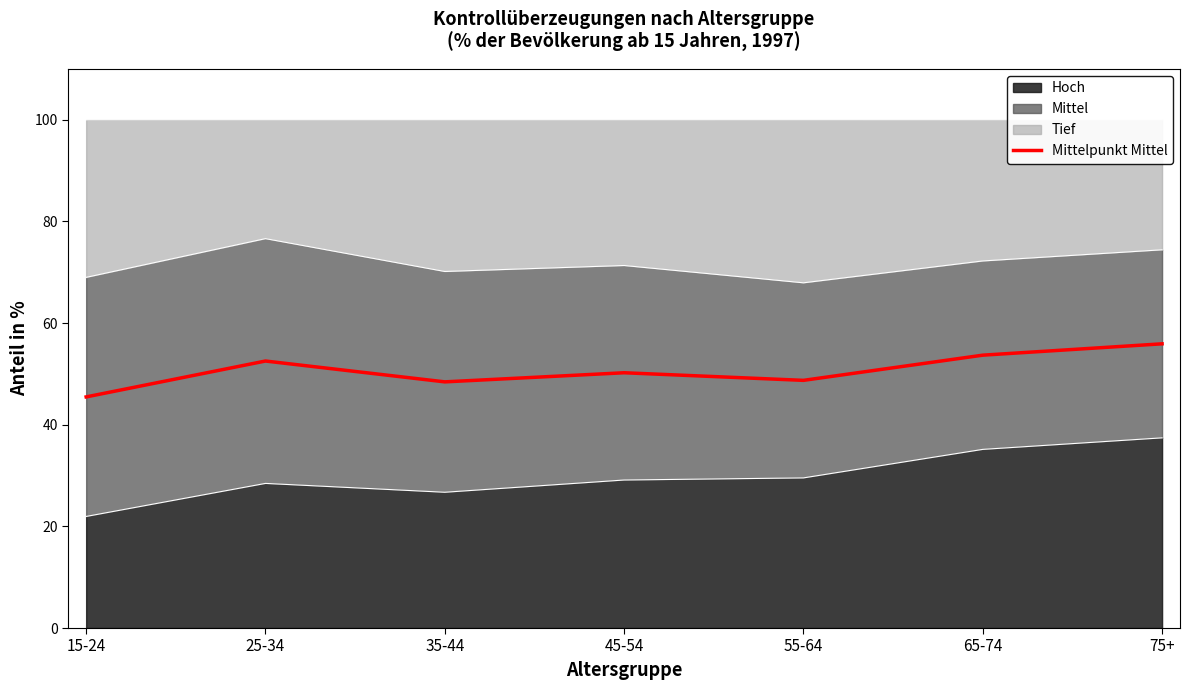

How many data points does each series have?

7